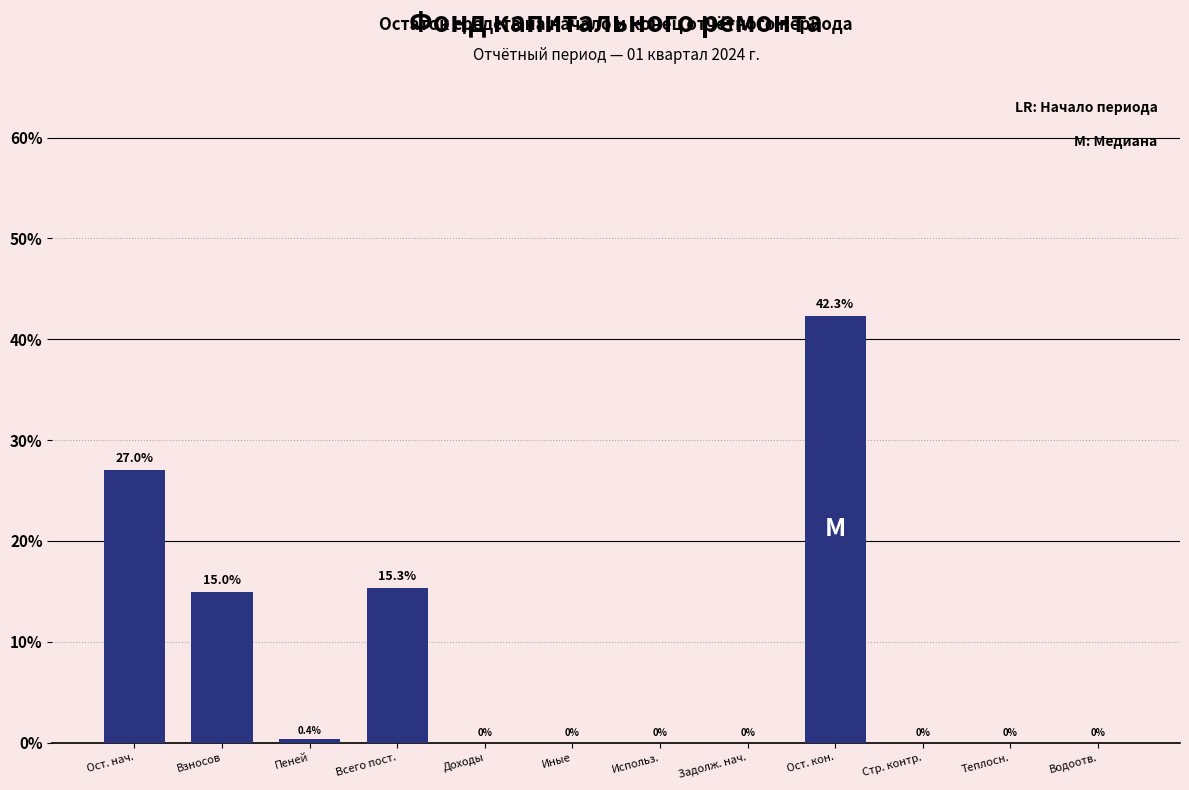

Reading left to right, extract all data points from this chart.

Ост. нач.=27.0	Взносов=15.0	Пеней=0.4	Всего пост.=15.3	Доходы=0.0	Иные=0.0	Использ.=0.0	Задолж. нач.=0.0	Ост. кон.=42.3	Стр. контр.=0.0	Теплосн.=0.0	Водоотв.=0.0